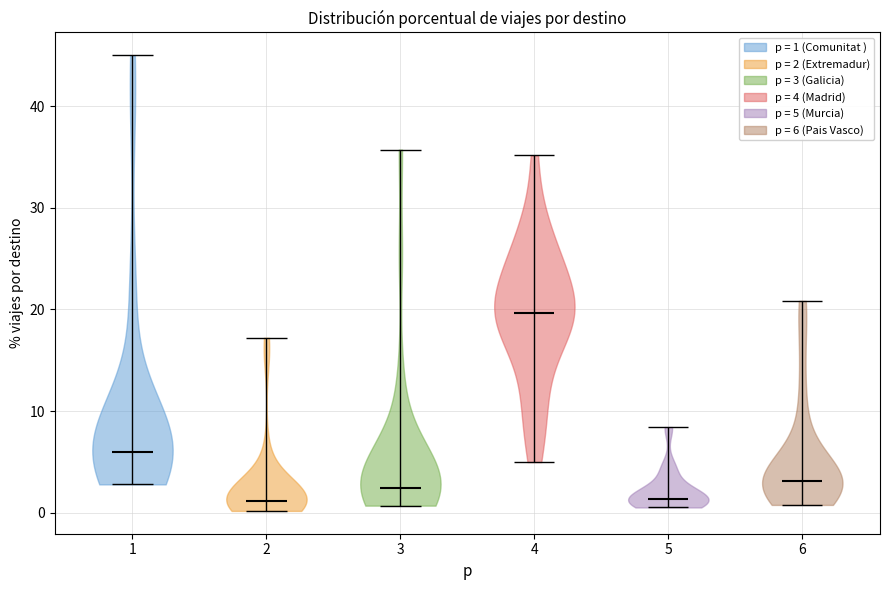

What is the highest point the violin at x = 3 reaches on the y-axis? The values are not printed on the chart, so give them approximately, as read against the axis.

36